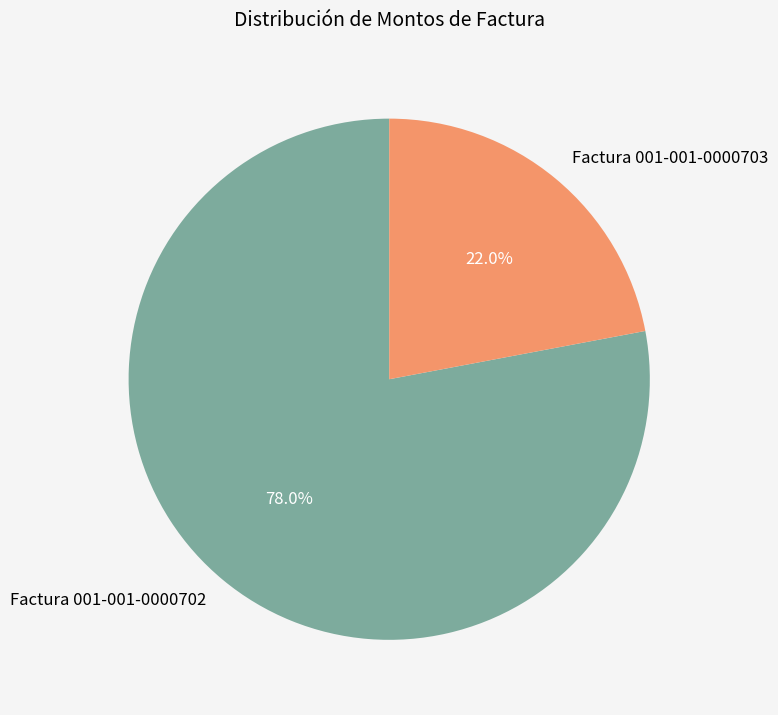

True or false: Factura 001-001-0000702 accounts for 92% of the total.

False